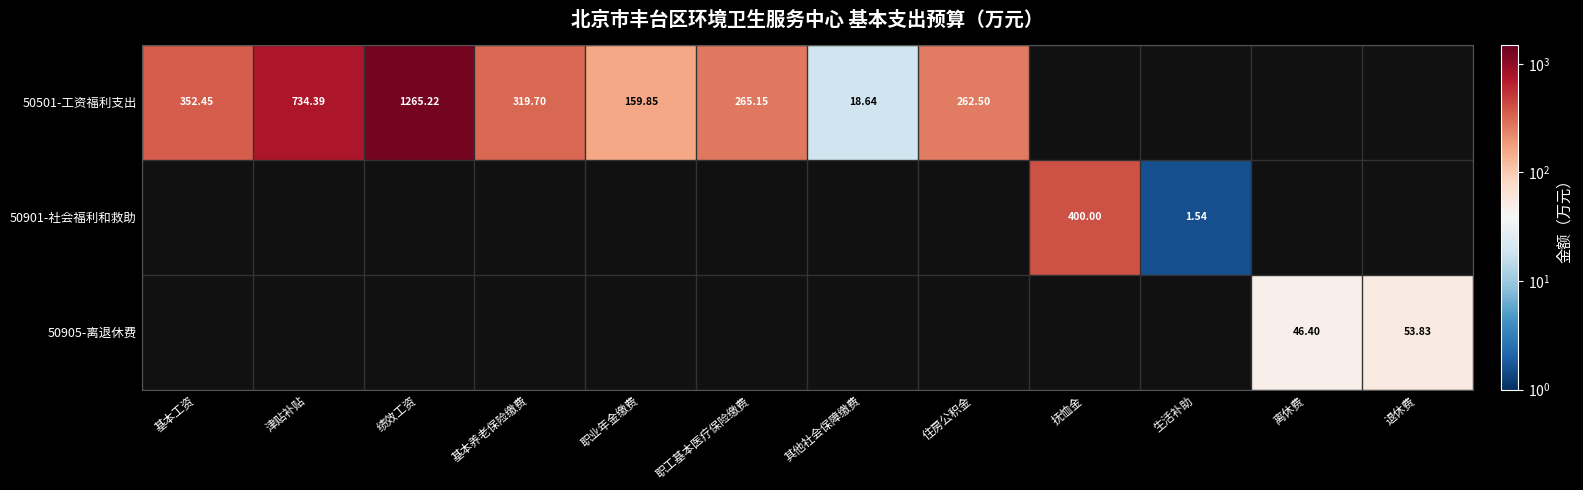

Count the number of categories in the chart.

12